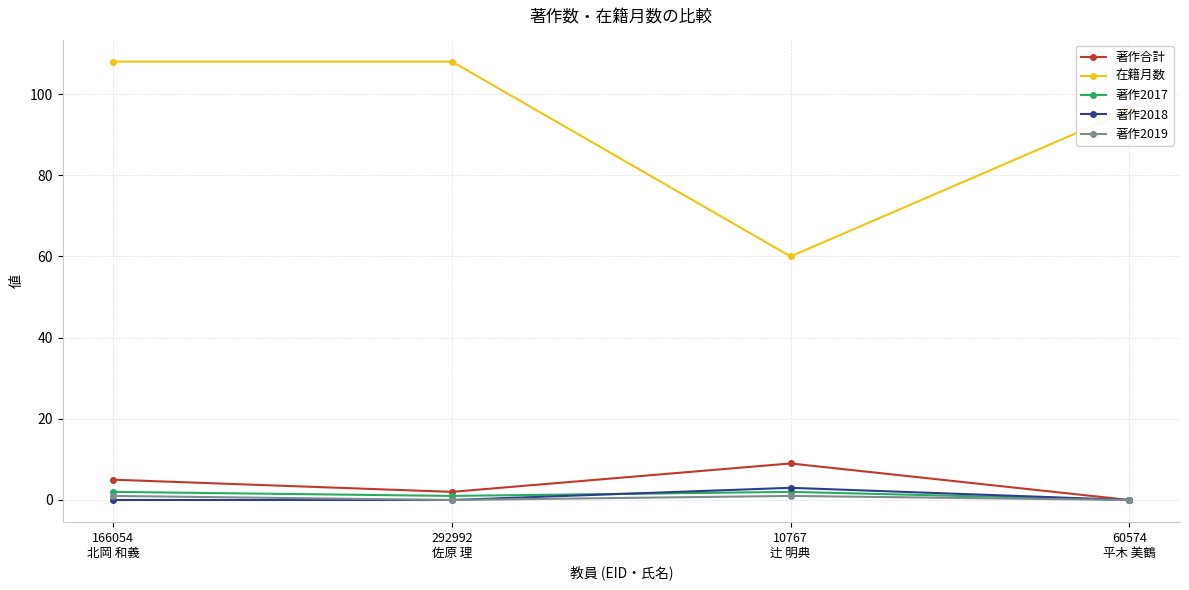

Which series has the largest total across all categories?

在籍月数